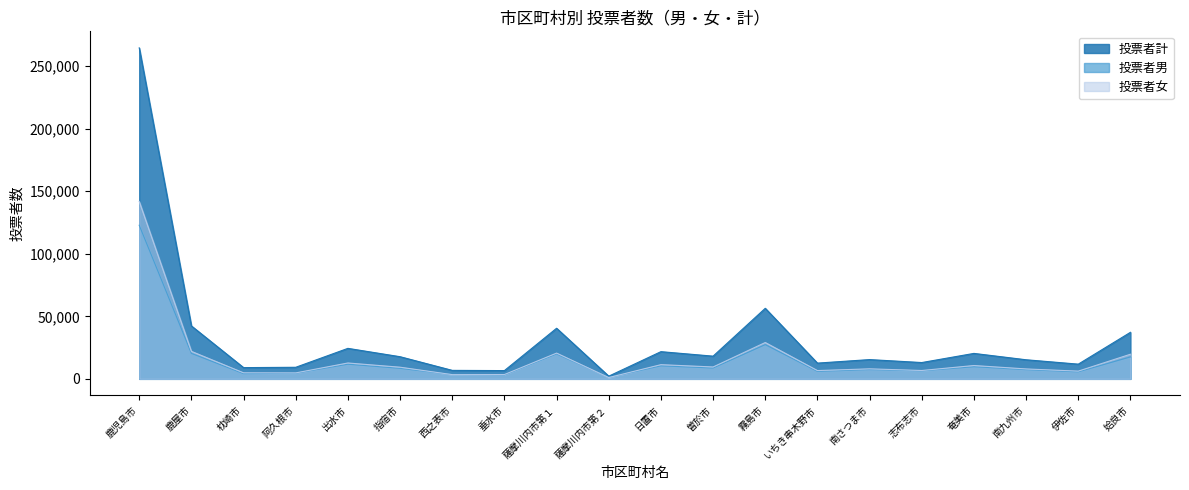

Is the value of 投票者男 at いちき串木野市 greater than the value of 投票者計 at 出水市?

No